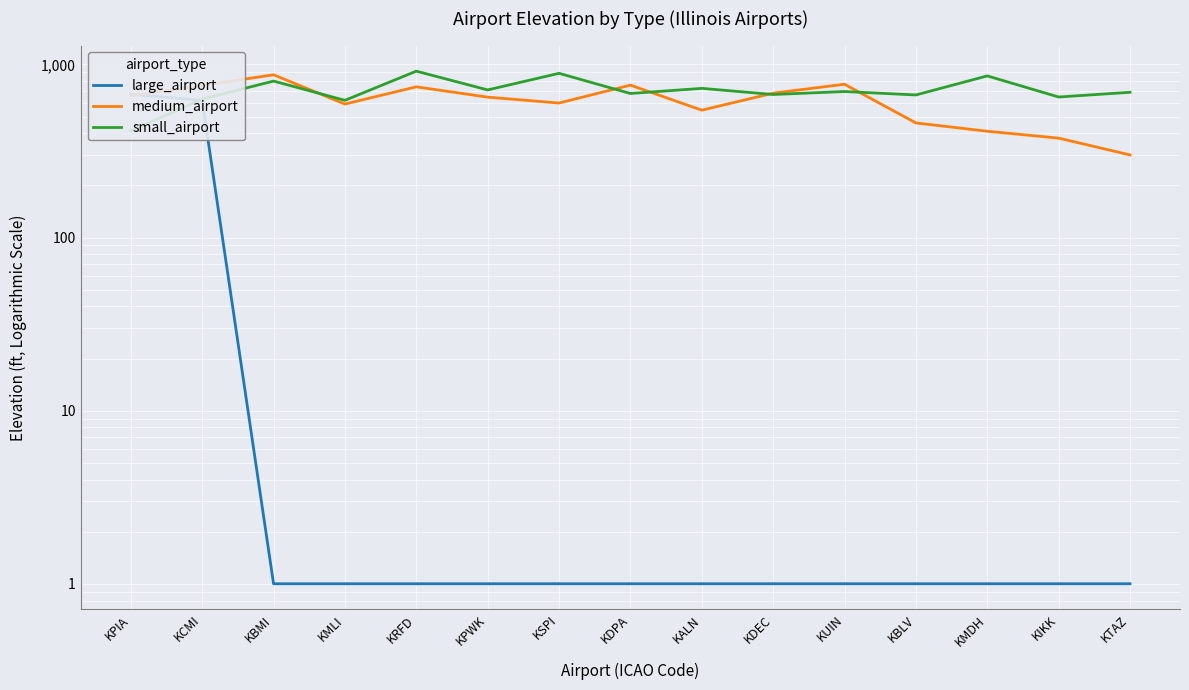

What is the difference between the second highest and second lowest values in the large_airport series?

619